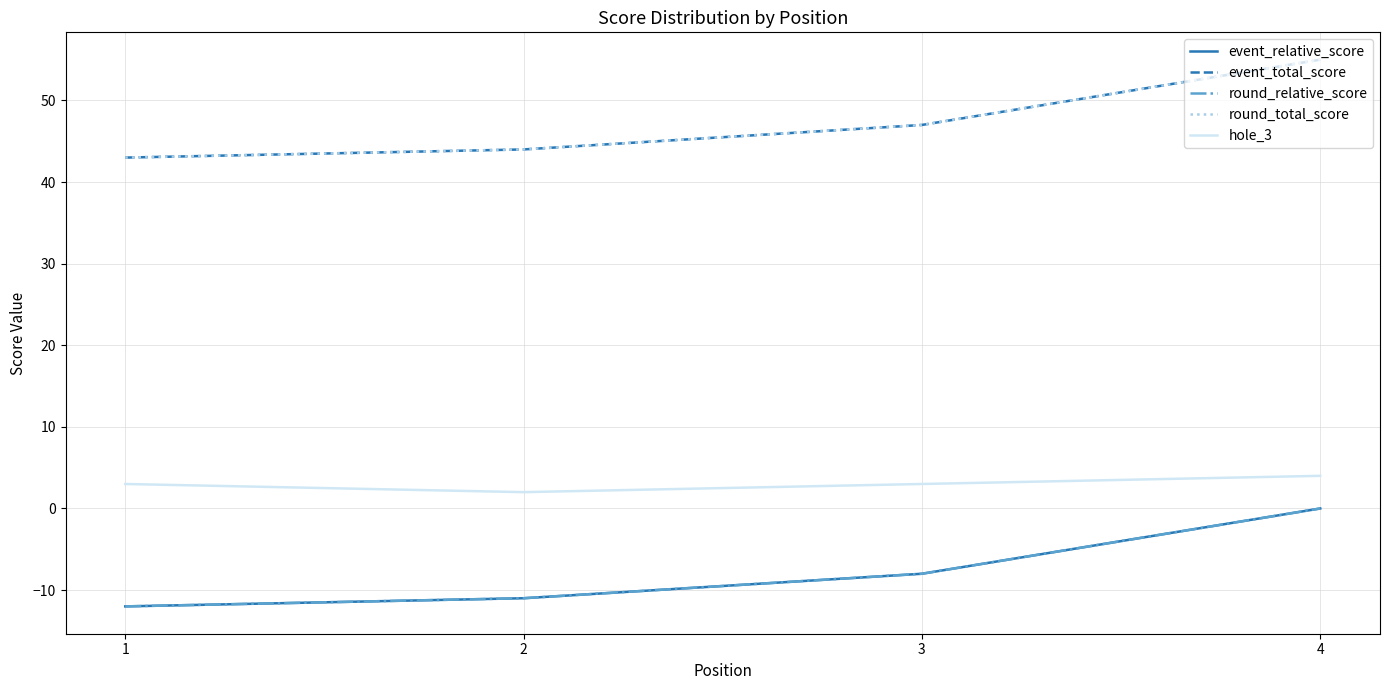

What is the minimum value shown in the chart?

-12